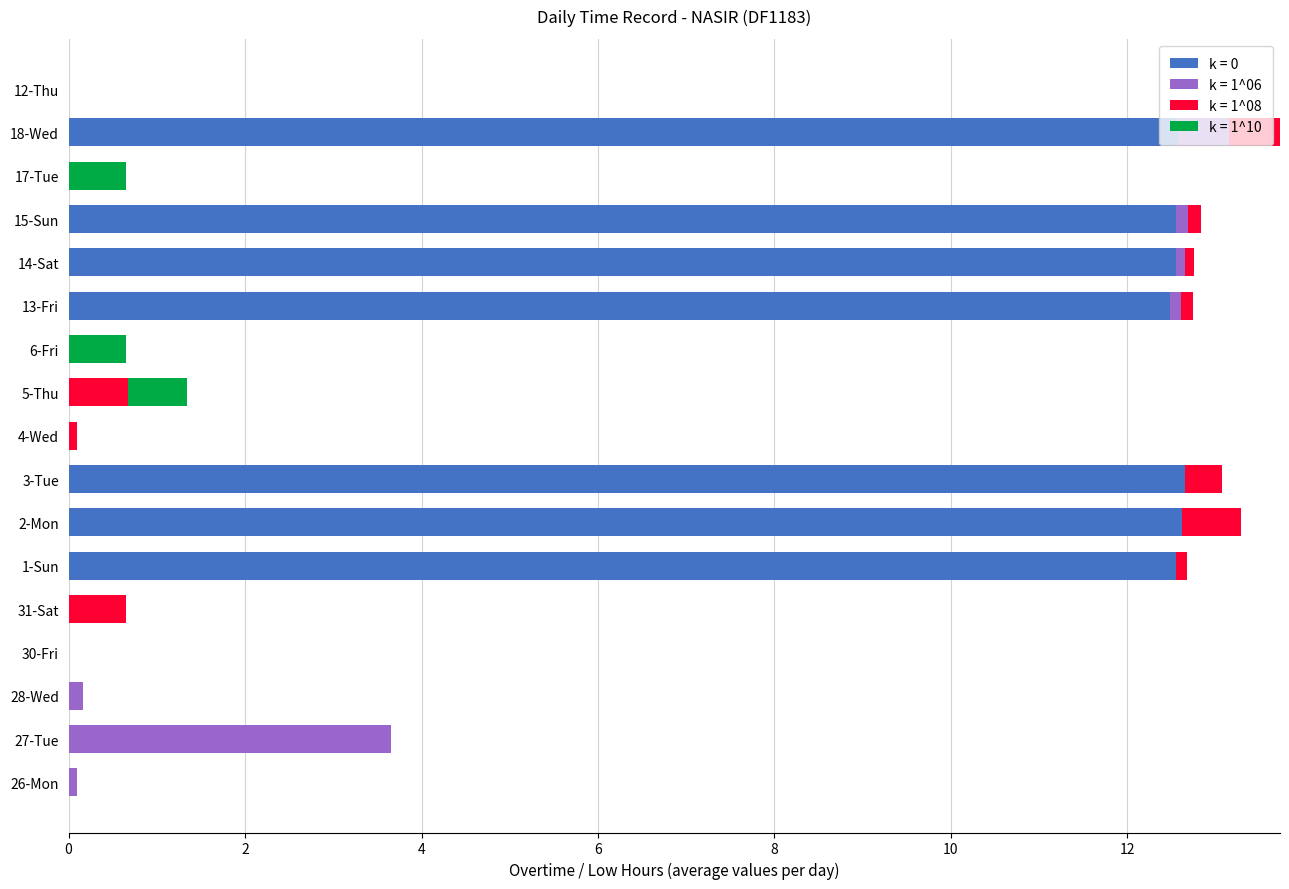

What is the total value across all series at 18-Wed?

13.7